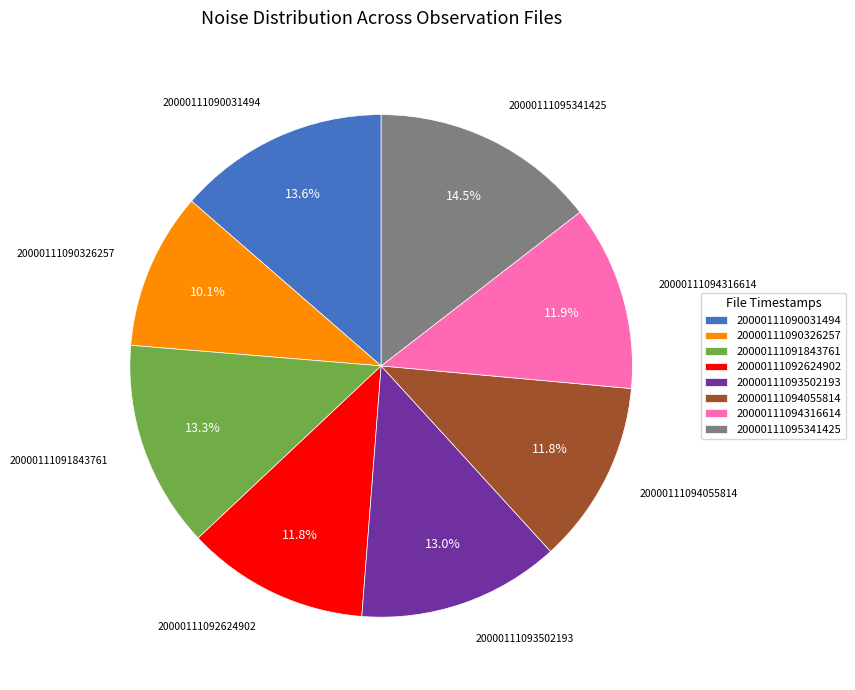

Is it true that 20000111093502193 is 13% of the pie?

True